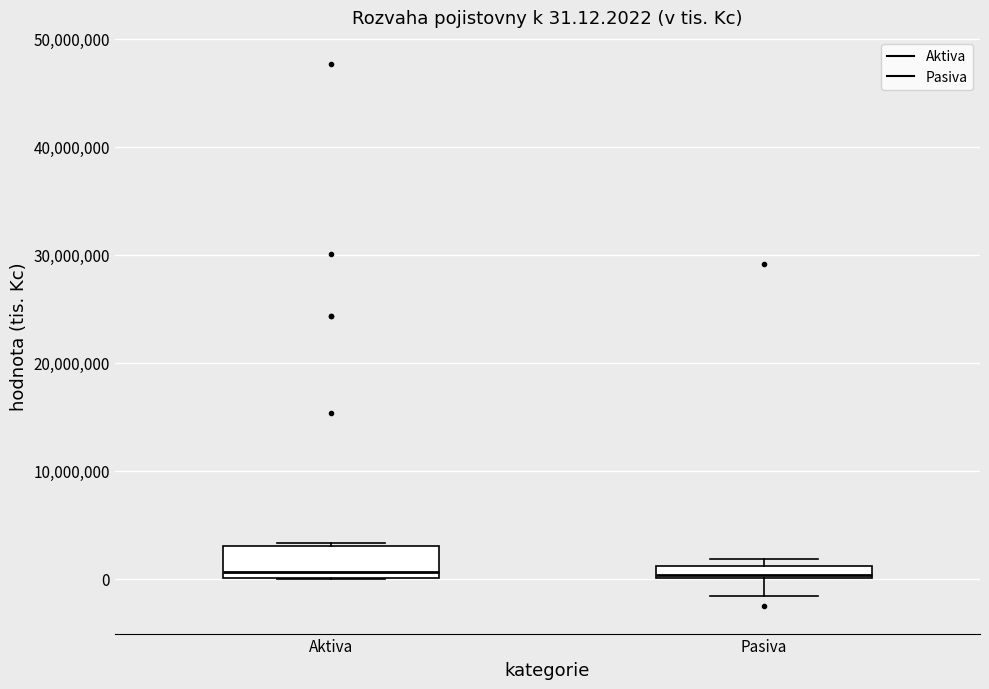

Comparing the boxes themselves (not the whiskers), which one is the tallest?

Aktiva